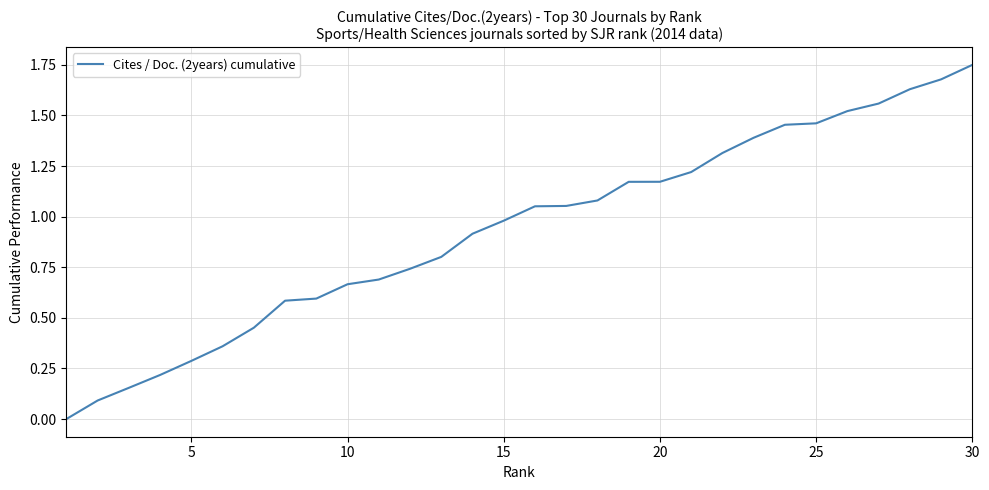

What is the difference between the maximum and minimum values?

1.8